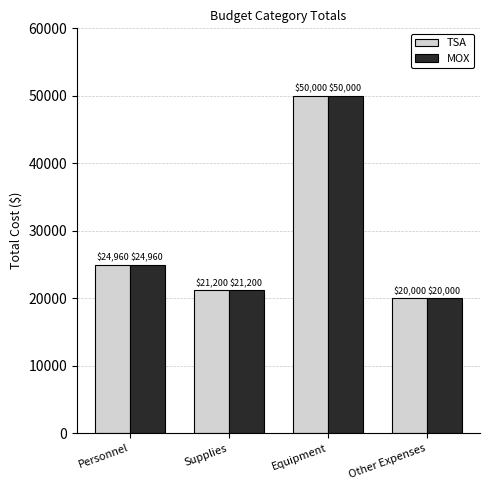

Reading left to right, extract all data points from this chart.

TSA: 24960	21200	50000	20000
MOX: 24960	21200	50000	20000